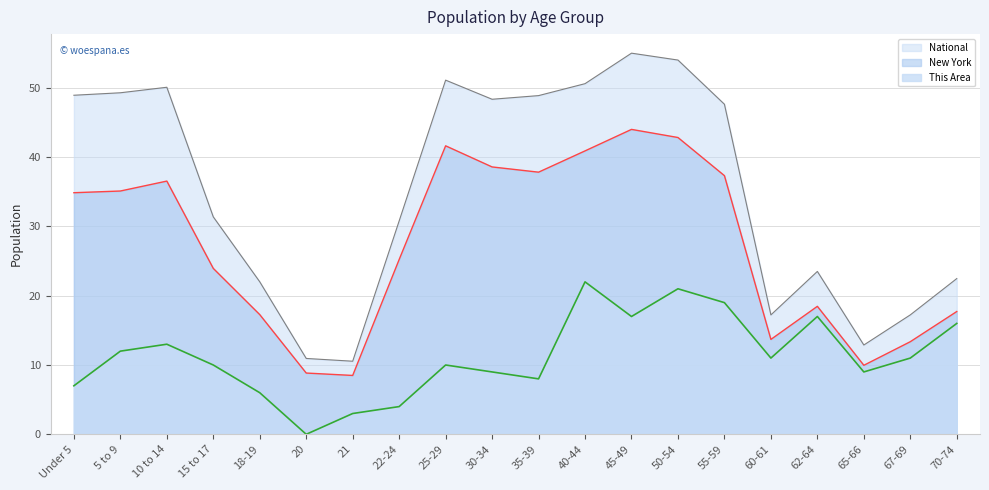

True or false: National has a value of 33.0 at 40-44.

False